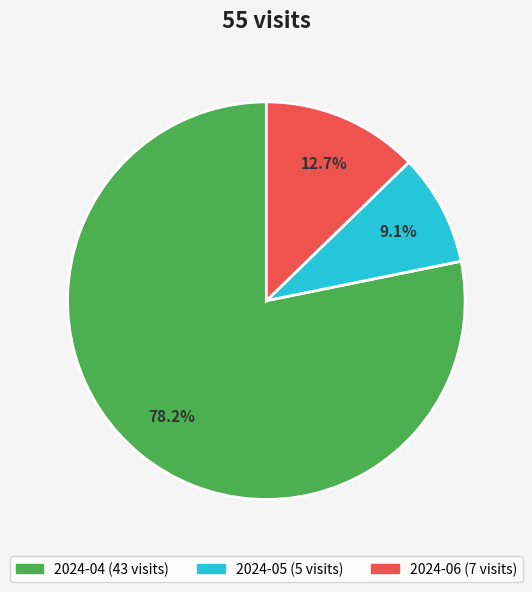

What percentage is NOT represented by 2024-06?

87.3%